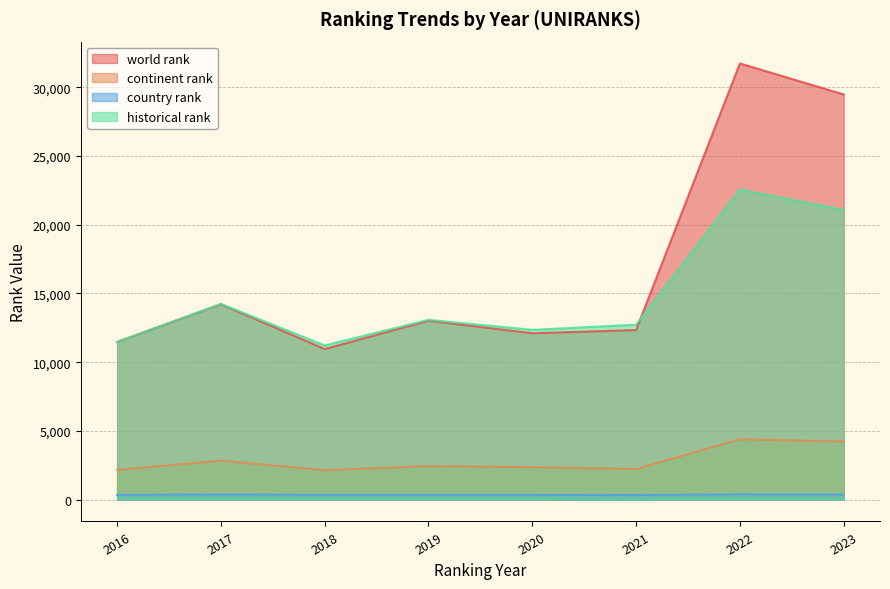

At how many categories does at least one series exceed 16493?

2